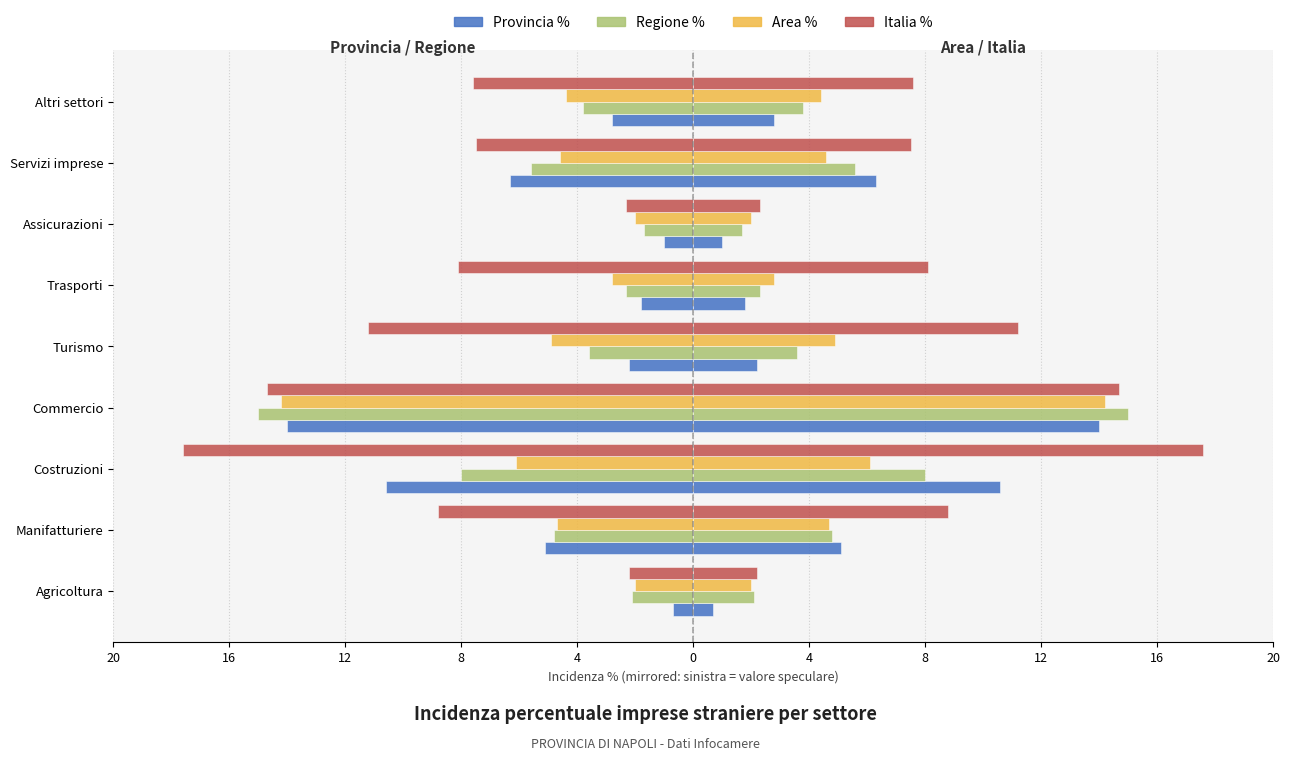

How many values in the Regione % series are below 3?

3